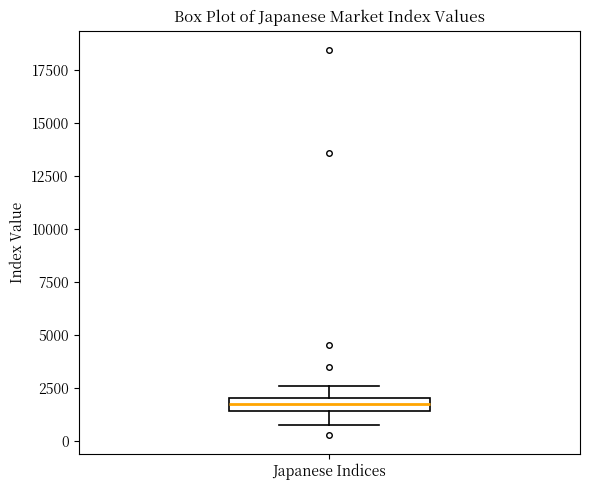

Where is the lower edge of the box for Japanese Indices on the y-axis? The values are not printed on the chart, so give them approximately, as read against the axis.

1500